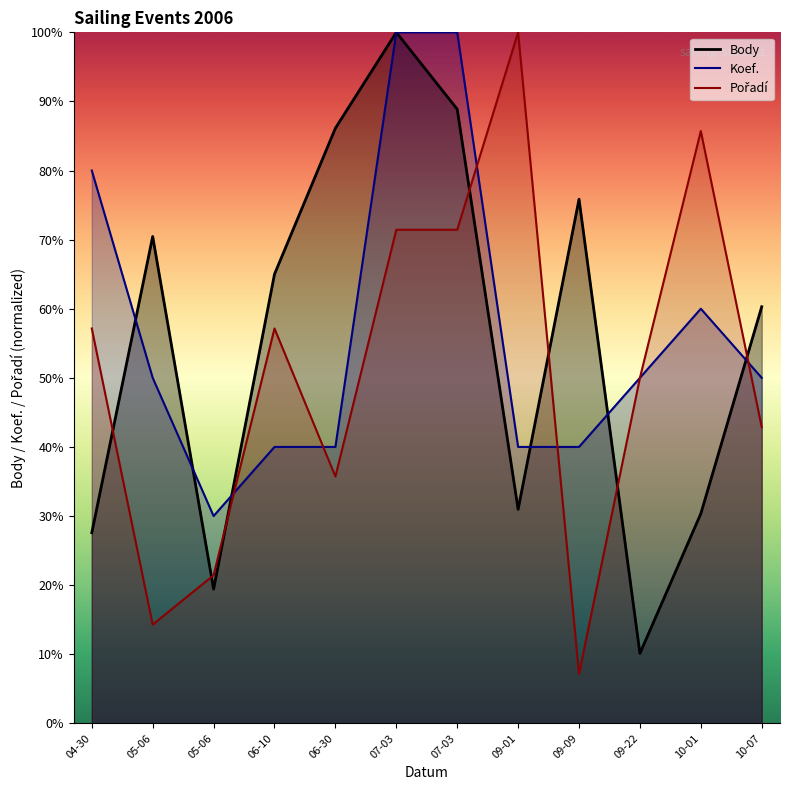

Where does the Pořadí series first go above 57?

04-30